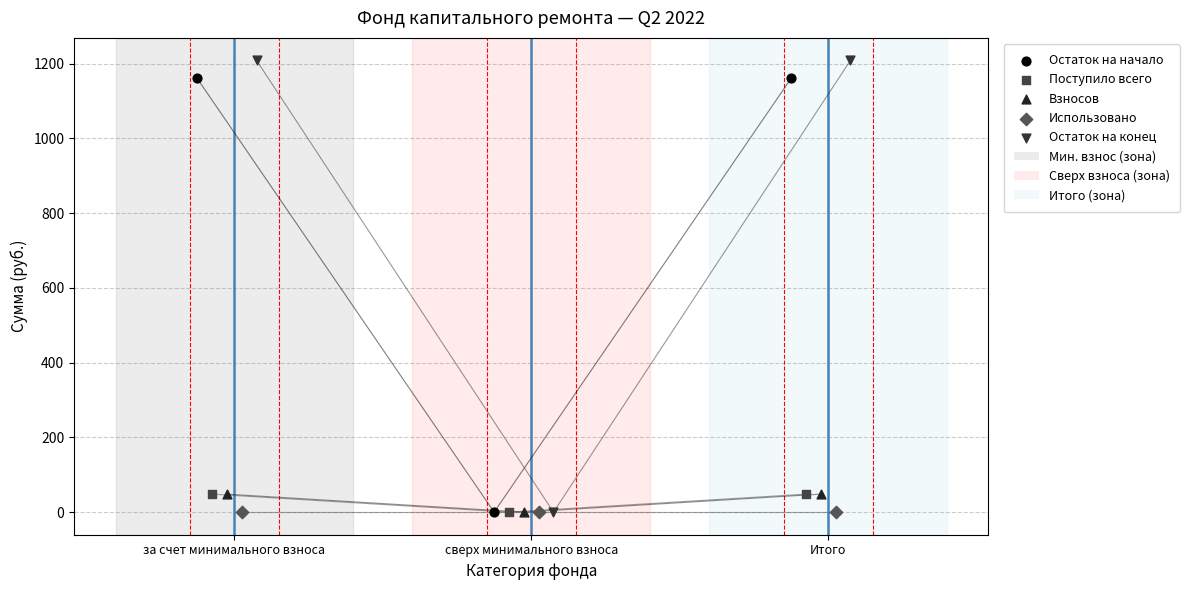

Which series reaches the minimum Y coordinate?

Остаток на начало